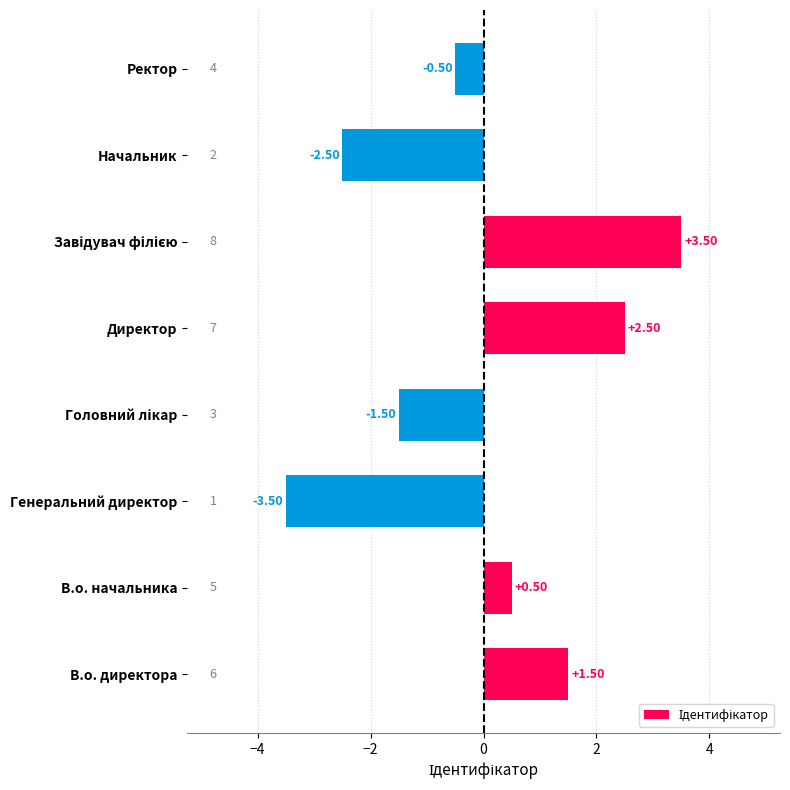

Which label corresponds to the smallest value in the chart?

Генеральний директор